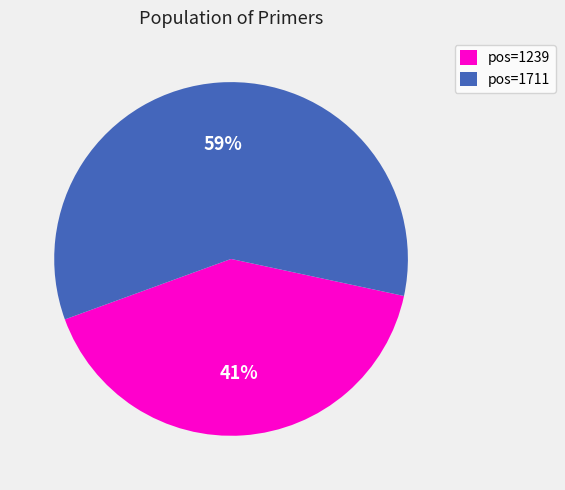

Between pos=1711 and pos=1239, which is larger?

pos=1711